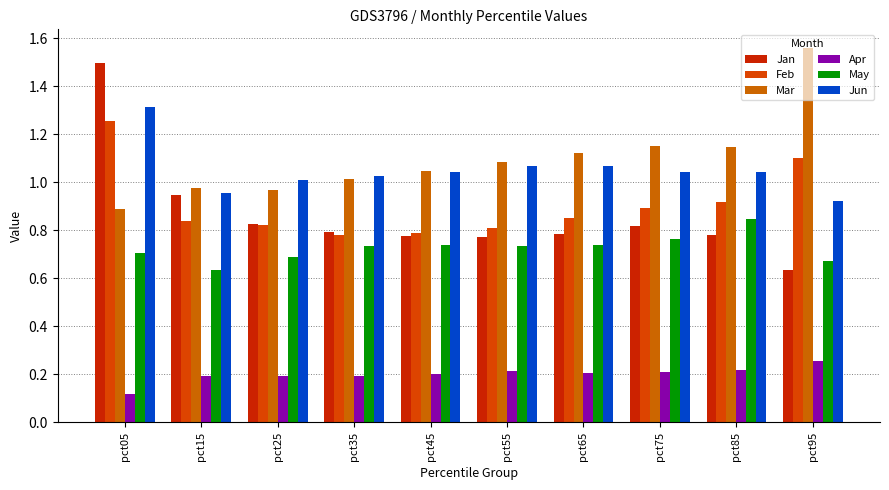

At which label does Jun first exceed 1?

pct05